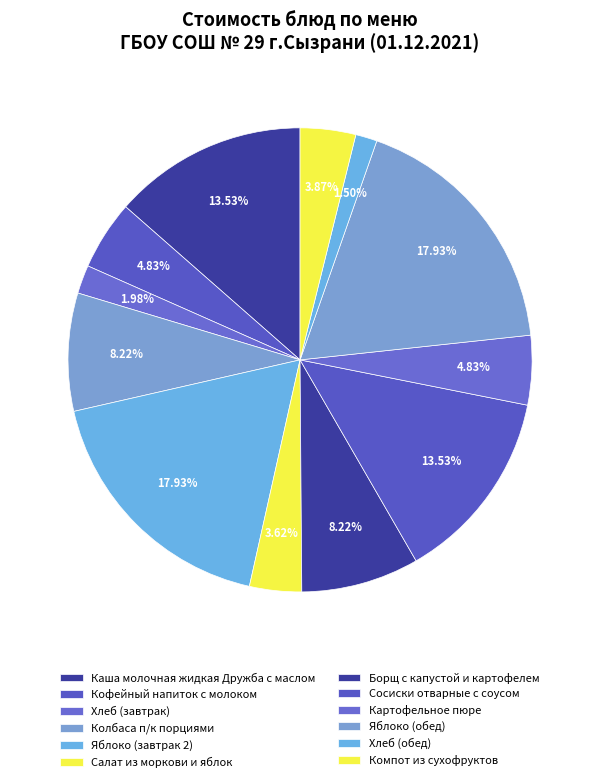

What percentage is the Салат из моркови и яблок slice, to the nearest percent?

4%